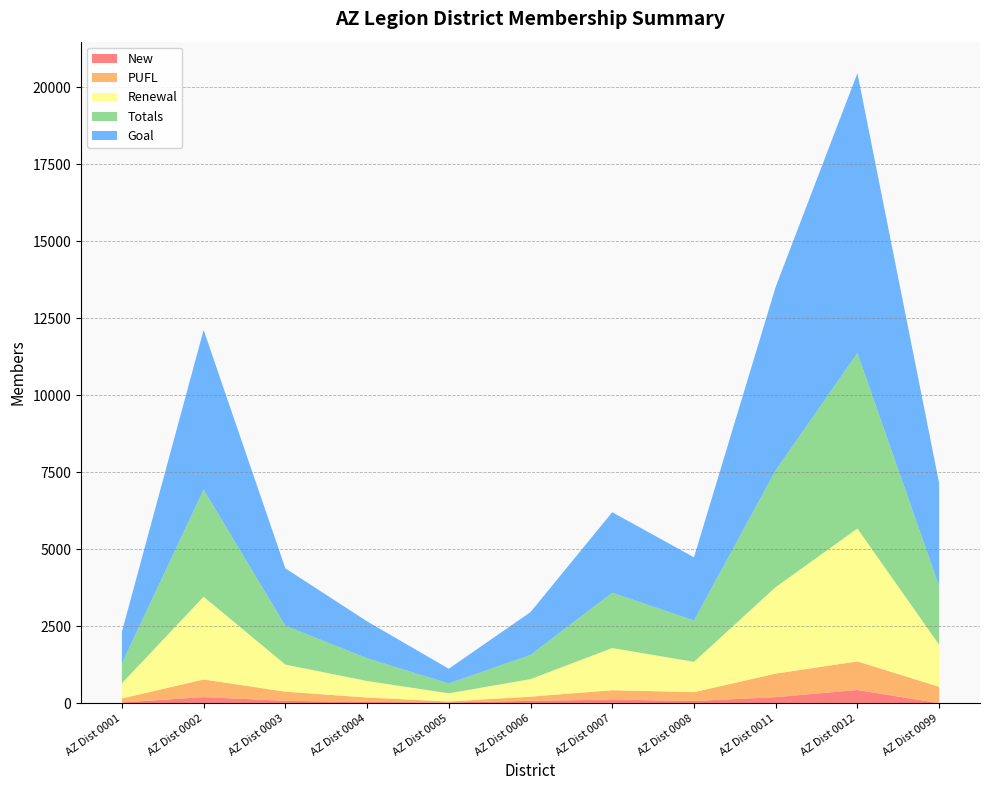

Reading left to right, transcribe all the data shown in this chart.

New: AZ Dist 0001=24	AZ Dist 0002=197	AZ Dist 0003=77	AZ Dist 0004=42	AZ Dist 0005=22	AZ Dist 0006=77	AZ Dist 0007=117	AZ Dist 0008=71	AZ Dist 0011=195	AZ Dist 0012=428	AZ Dist 0099=0
PUFL: AZ Dist 0001=130	AZ Dist 0002=573	AZ Dist 0003=298	AZ Dist 0004=141	AZ Dist 0005=34	AZ Dist 0006=135	AZ Dist 0007=304	AZ Dist 0008=287	AZ Dist 0011=766	AZ Dist 0012=929	AZ Dist 0099=532
Renewal: AZ Dist 0001=492	AZ Dist 0002=2688	AZ Dist 0003=879	AZ Dist 0004=538	AZ Dist 0005=265	AZ Dist 0006=570	AZ Dist 0007=1370	AZ Dist 0008=985	AZ Dist 0011=2809	AZ Dist 0012=4314	AZ Dist 0099=1368
Totals: AZ Dist 0001=646	AZ Dist 0002=3477	AZ Dist 0003=1265	AZ Dist 0004=737	AZ Dist 0005=321	AZ Dist 0006=785	AZ Dist 0007=1796	AZ Dist 0008=1344	AZ Dist 0011=3795	AZ Dist 0012=5700	AZ Dist 0099=1900
Goal: AZ Dist 0001=1025	AZ Dist 0002=5186	AZ Dist 0003=1860	AZ Dist 0004=1199	AZ Dist 0005=476	AZ Dist 0006=1390	AZ Dist 0007=2614	AZ Dist 0008=2050	AZ Dist 0011=5954	AZ Dist 0012=9086	AZ Dist 0099=3345